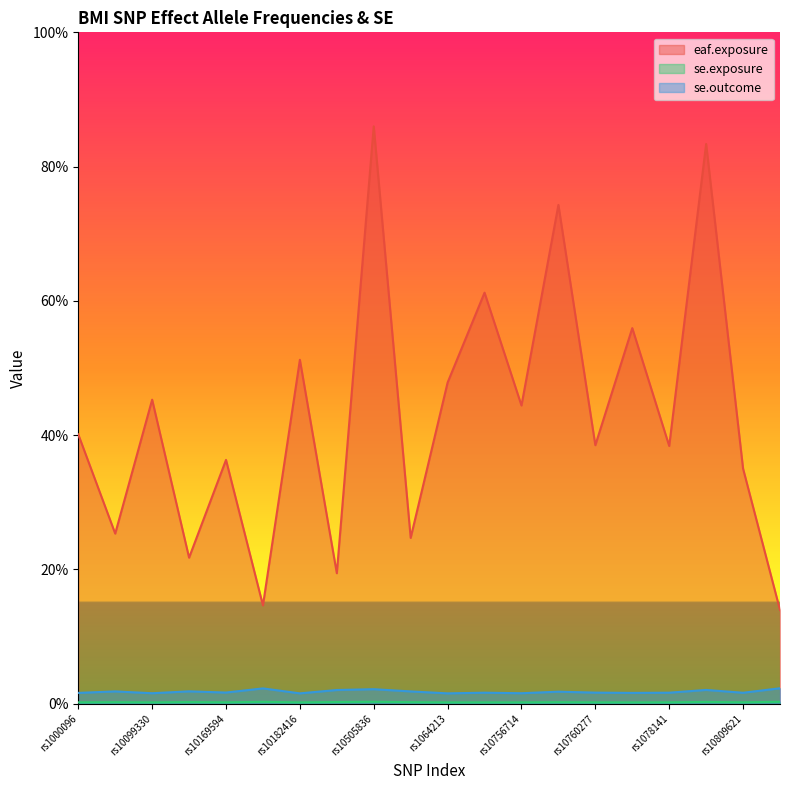

True or false: se.outcome has a value of 0.0 at rs10799778.

True